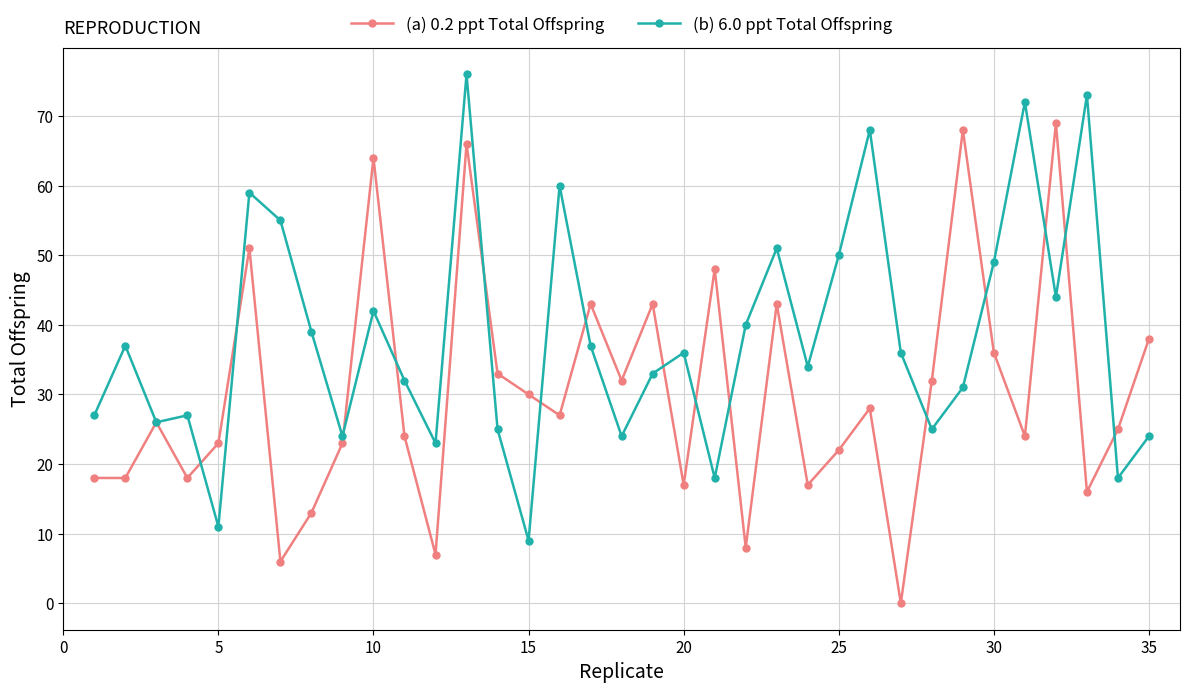

Rank the series by their maximum value, from highest to lowest.

(b) 6.0 ppt Total Offspring, (a) 0.2 ppt Total Offspring